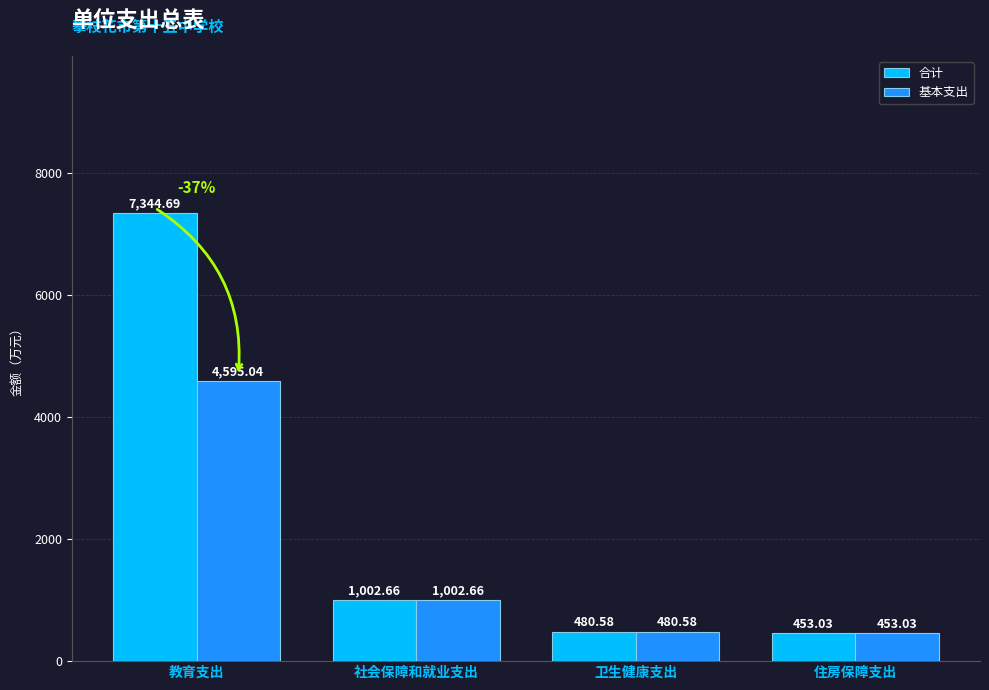

At which label is 合计 closest to 3898?

社会保障和就业支出